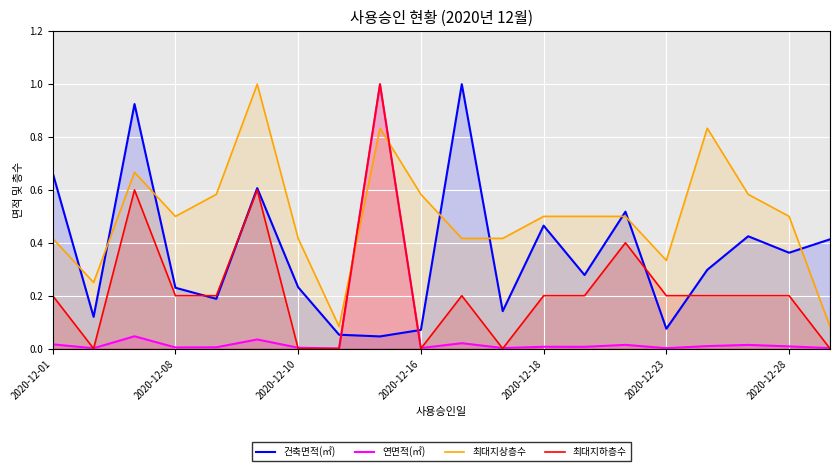

Reading left to right, list all the values displayed in this chart.

건축면적(㎡): 0.7	0.1	0.9	0.2	0.2	0.6	0.2	0.1	0.0	0.1	1.0	0.1	0.5	0.3	0.5	0.1	0.3	0.4	0.4	0.4
연면적(㎡): 0.0	0.0	0.0	0.0	0.0	0.0	0.0	0.0	1.0	0.0	0.0	0.0	0.0	0.0	0.0	0.0	0.0	0.0	0.0	0.0
최대지상층수: 0.4	0.2	0.7	0.5	0.6	1.0	0.4	0.1	0.8	0.6	0.4	0.4	0.5	0.5	0.5	0.3	0.8	0.6	0.5	0.1
최대지하층수: 0.2	0.0	0.6	0.2	0.2	0.6	0.0	0.0	1.0	0.0	0.2	0.0	0.2	0.2	0.4	0.2	0.2	0.2	0.2	0.0